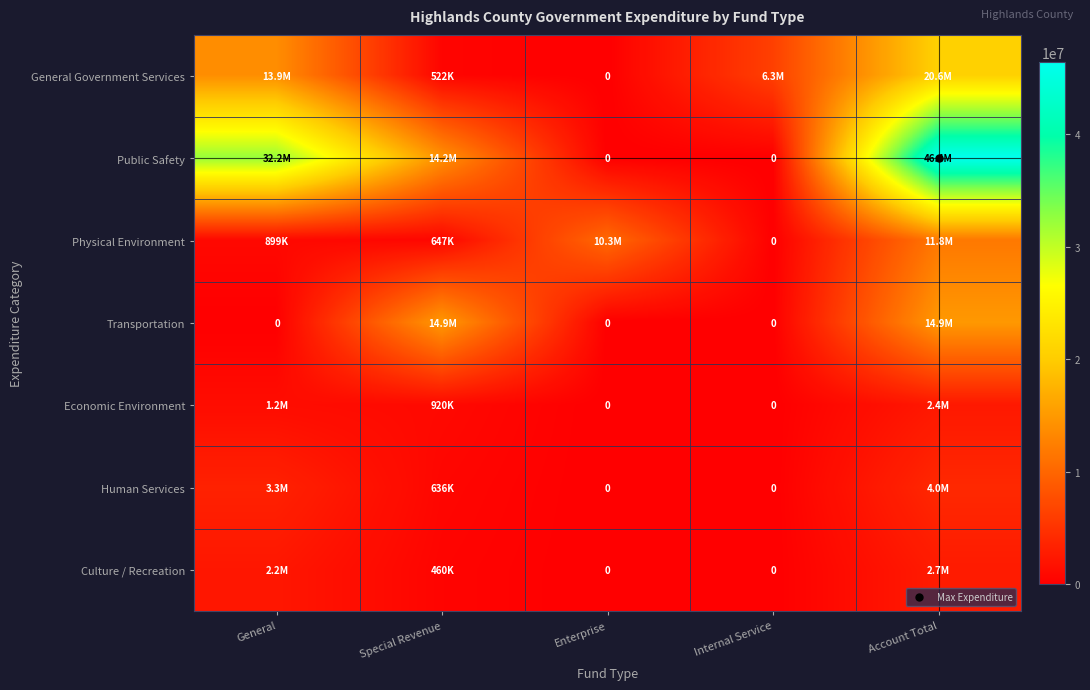

Where does the Public Safety series first go above 14176026?

General